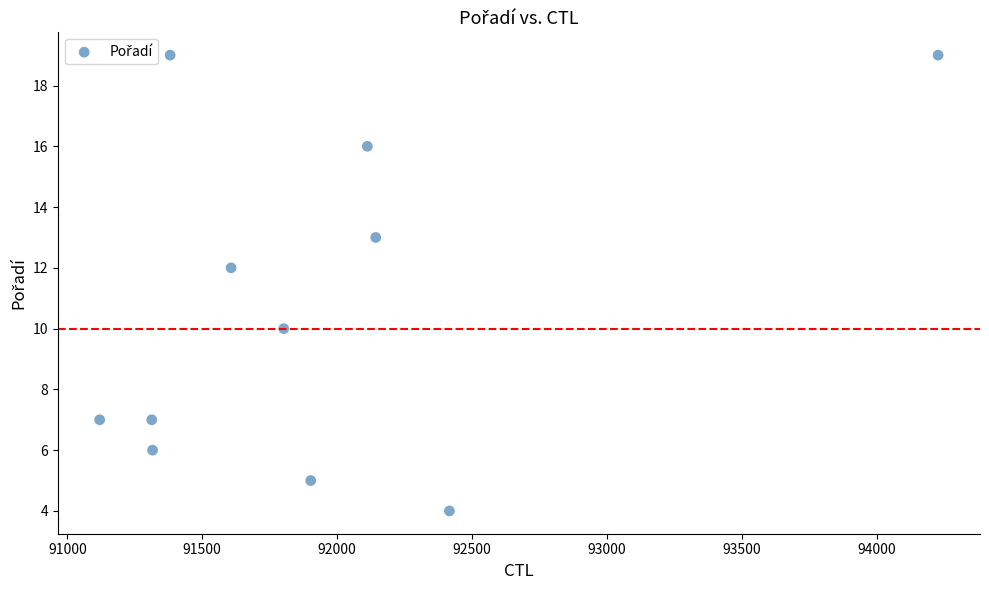

What is the range of Y values (max minus min)?

15